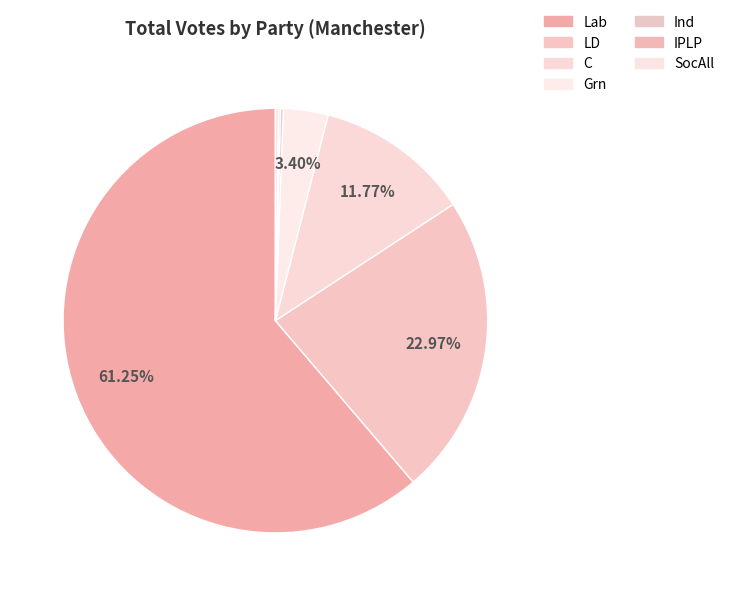

Which slice represents more than half of the pie?

Lab